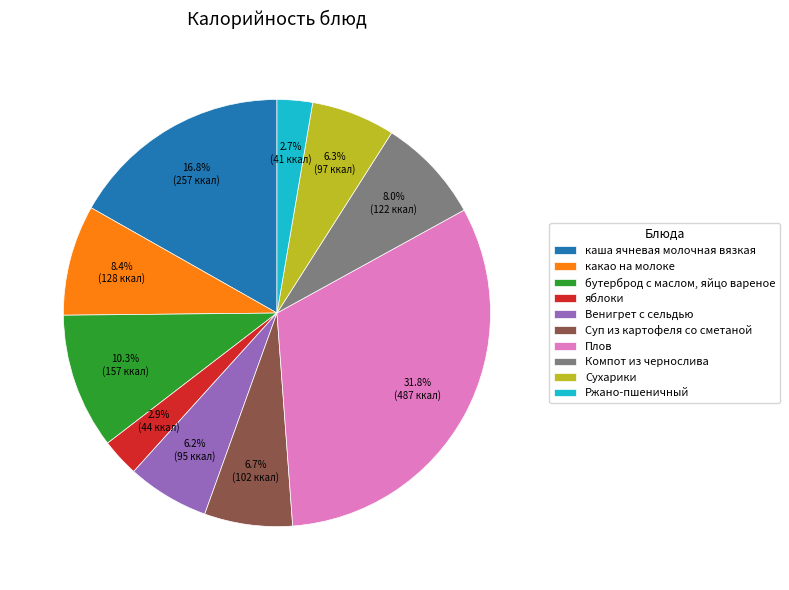

To the nearest percent, what is the combined percentage of каша ячневая молочная вязкая and Ржано-пшеничный?

19%